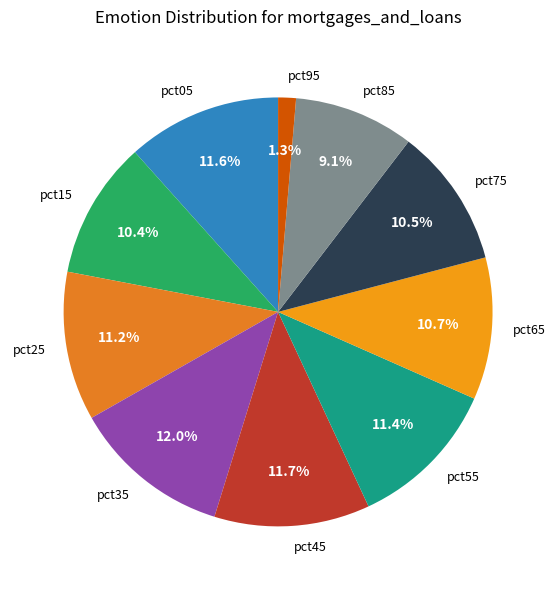

True or false: pct95 accounts for 11% of the total.

False